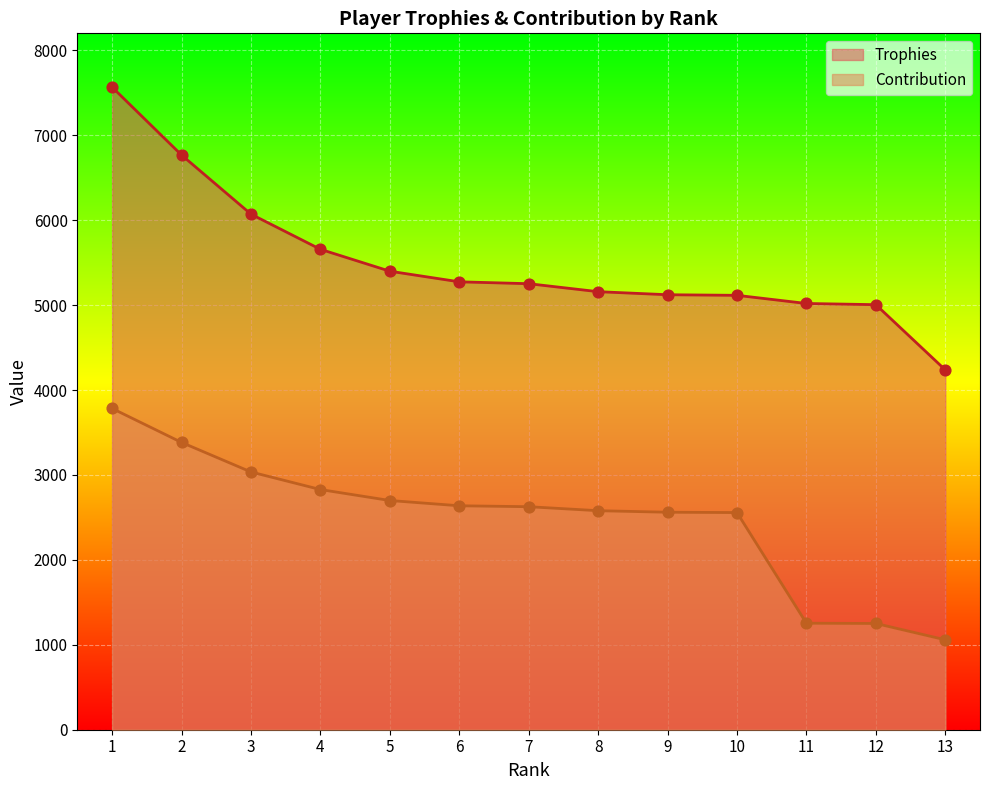

What are all the series names shown in the legend?

Trophies, Contribution